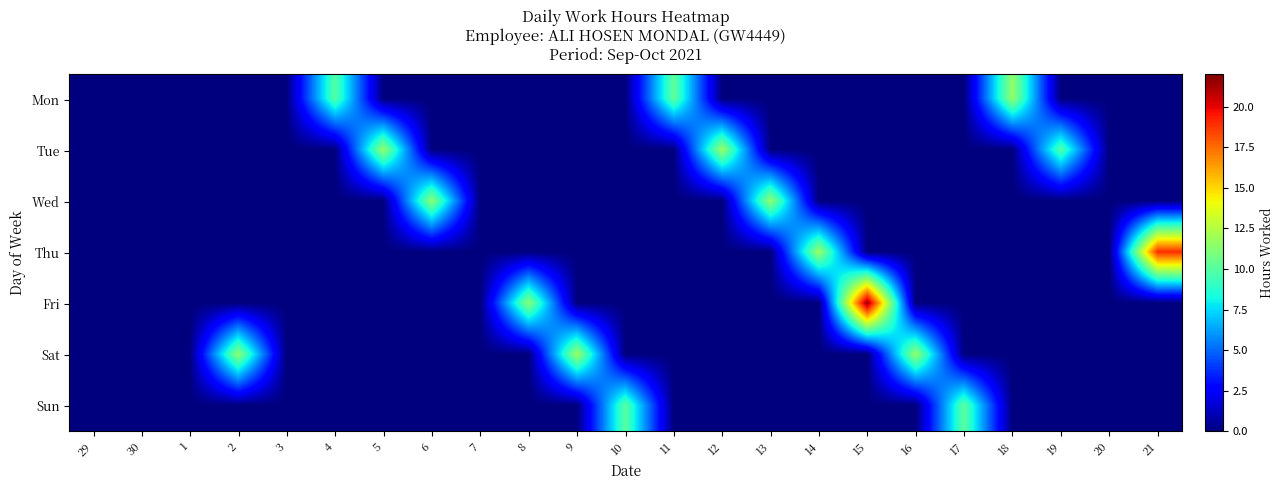

At which category is the sum across all series the highest?

15